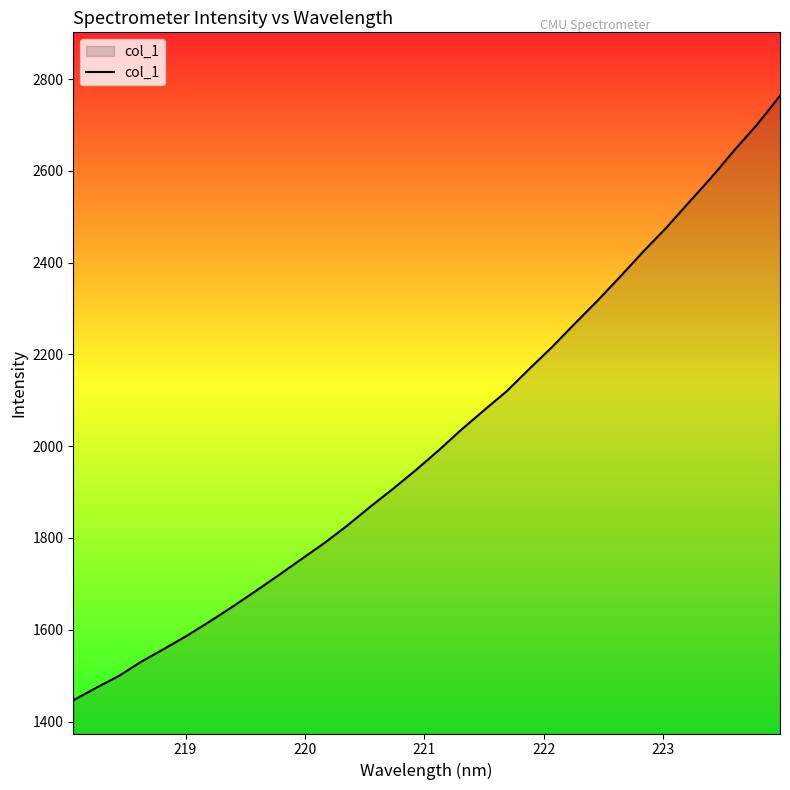

What is the greatest value displayed?

2763.6